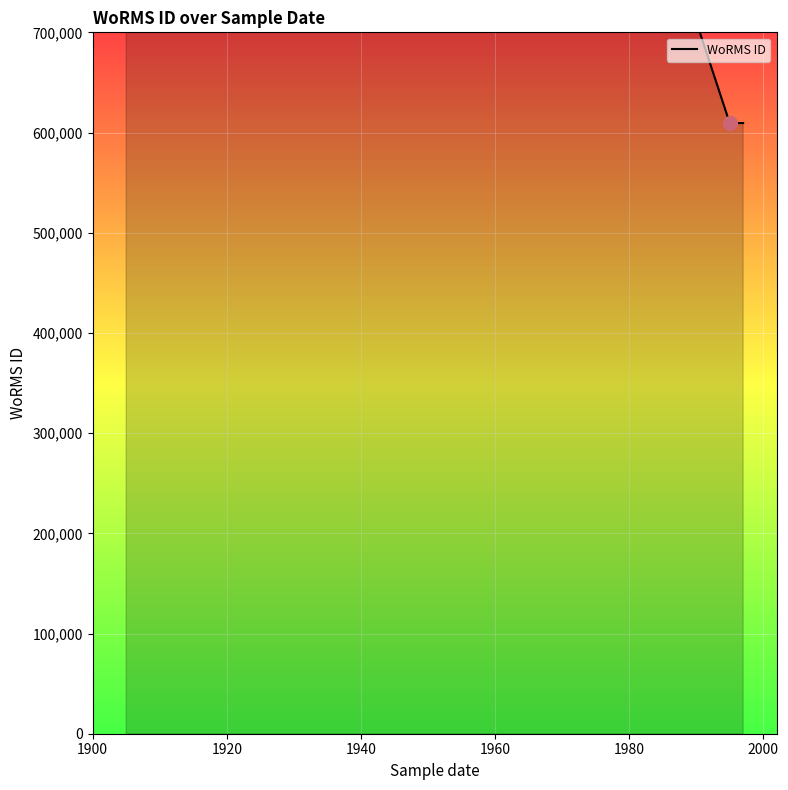

Is it true that the value at 1900 is 2437844?

True